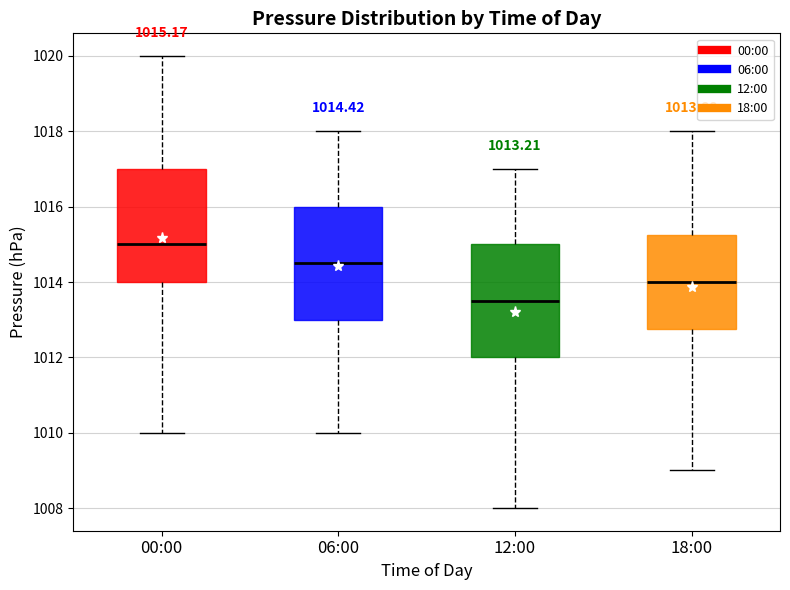

Which box's median line is the lowest?

12:00